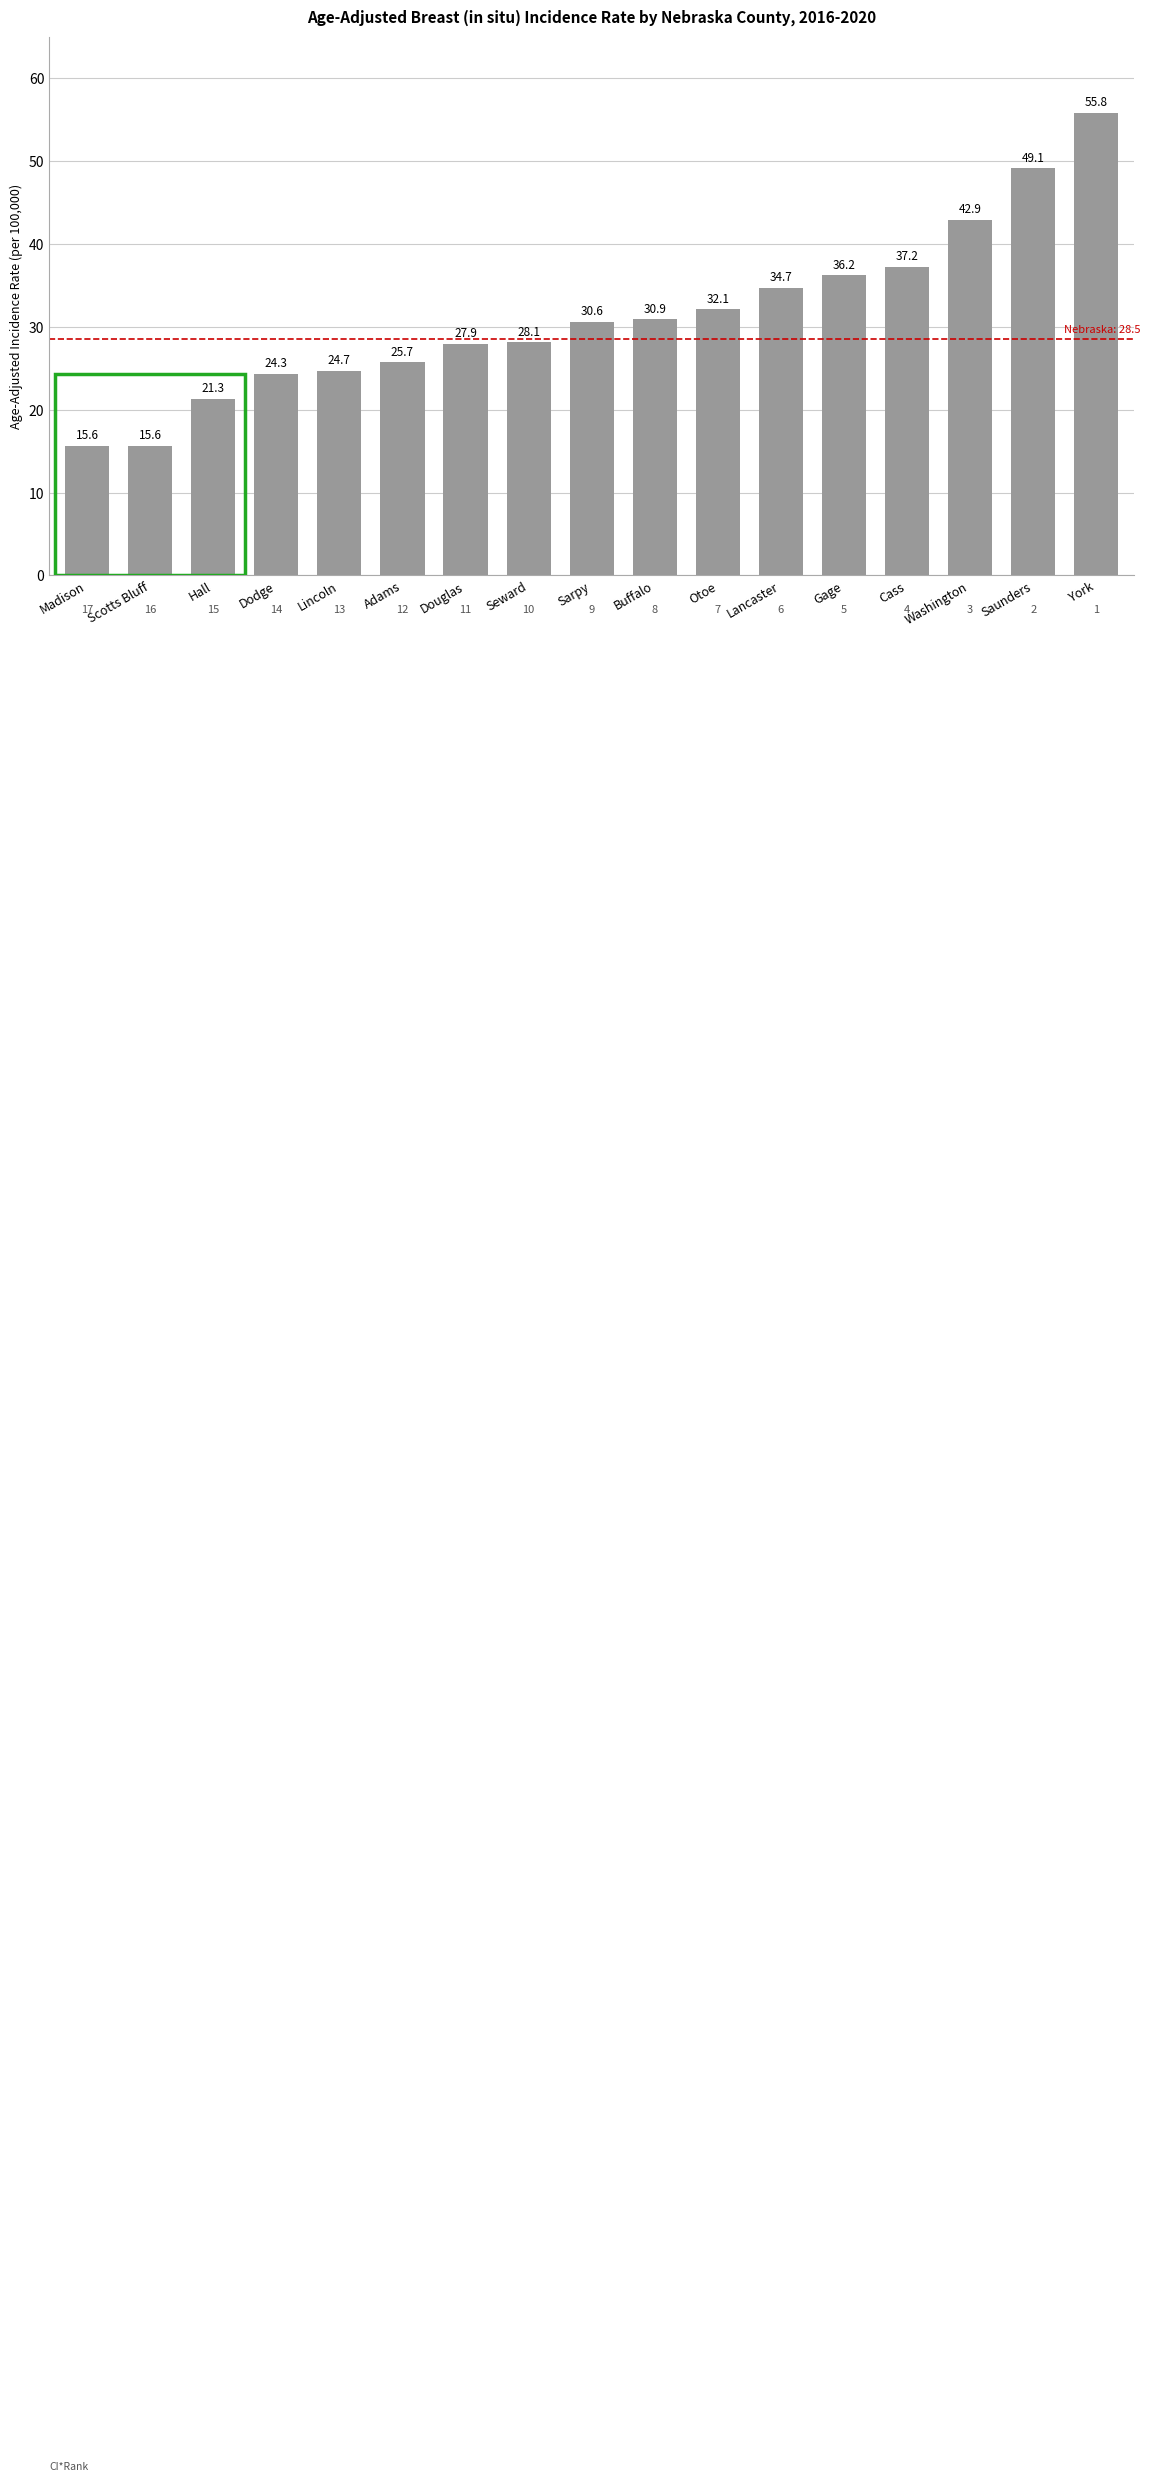

Does the chart contain any negative values?

No